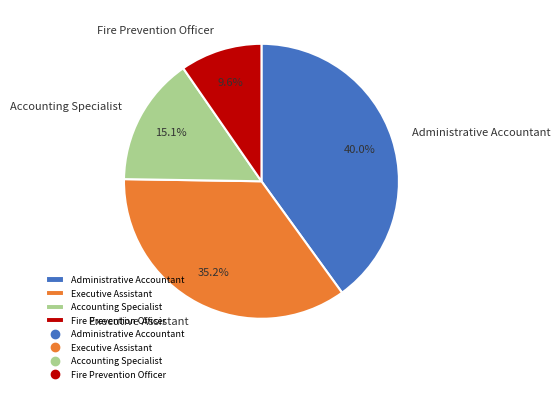

To the nearest percent, what portion does Accounting Specialist represent?

15%